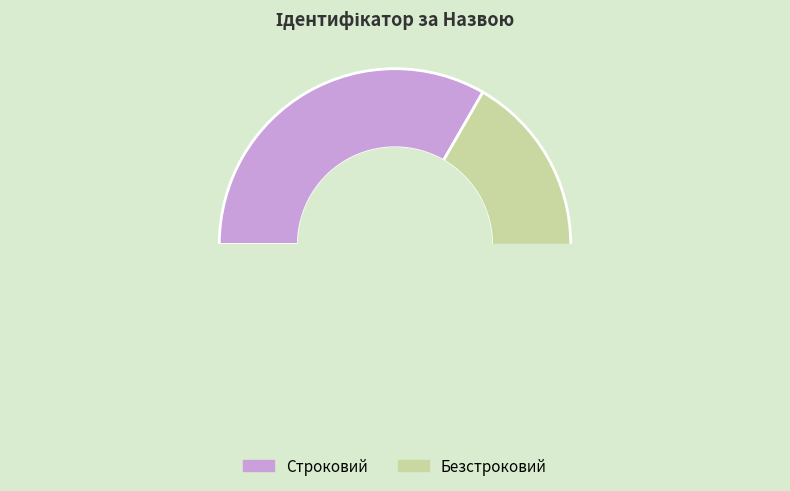

To the nearest percent, what is the difference between the Безстроковий and Строковий slice percentages?

33%